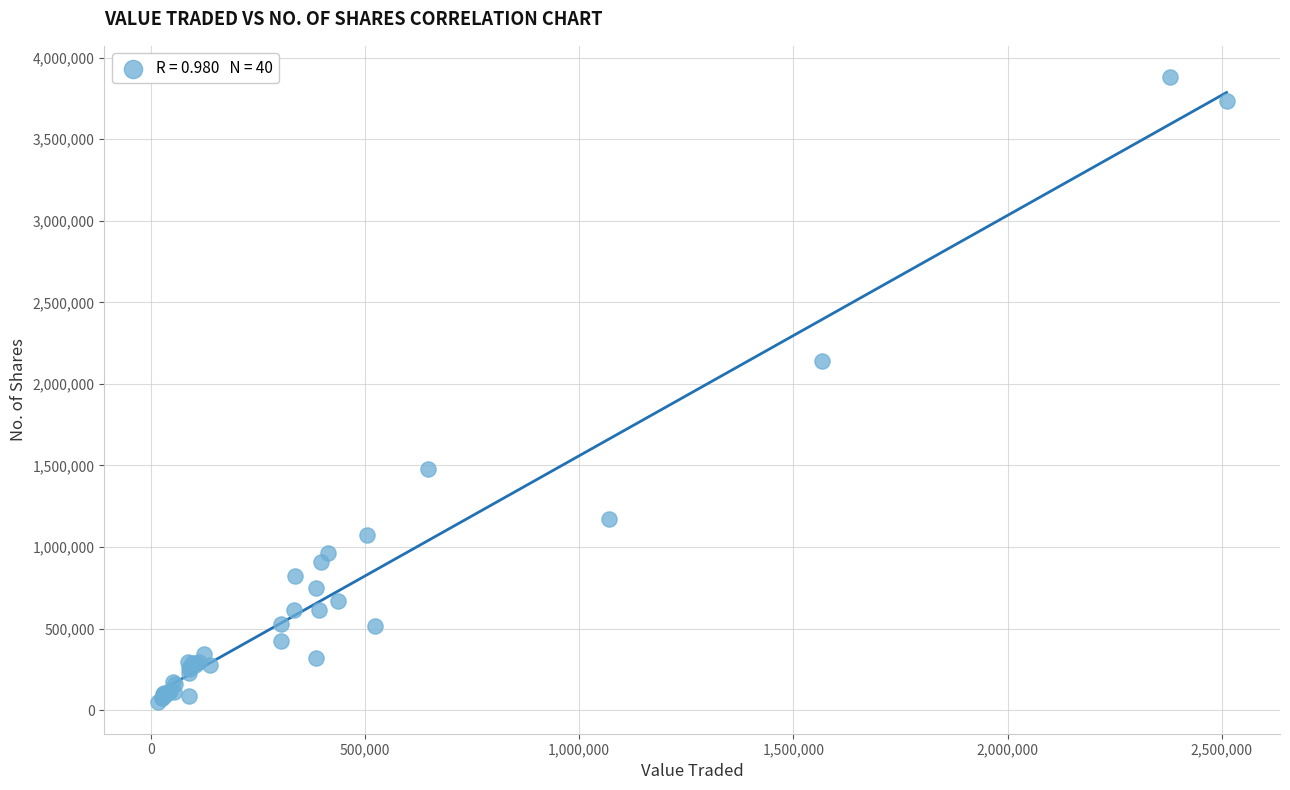

What Y value in the scatter plot is closest to 1964065?

2138491